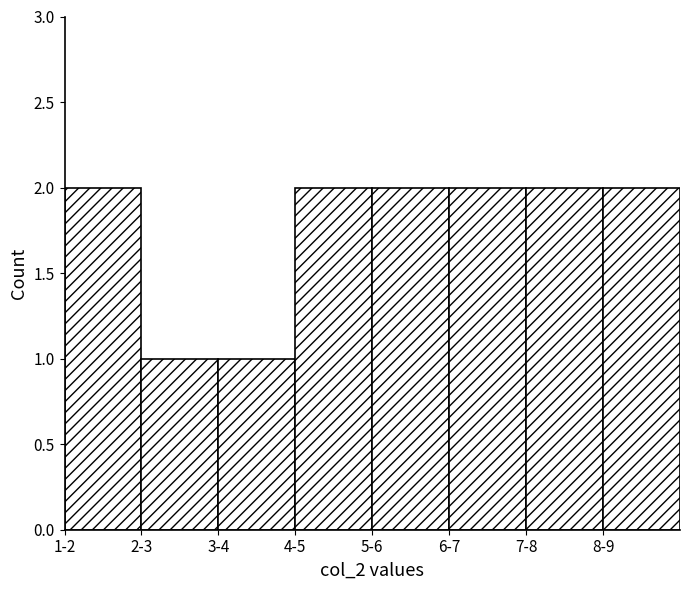

Reading left to right, what are all the values shown in this chart?

2	1	1	2	2	2	2	2